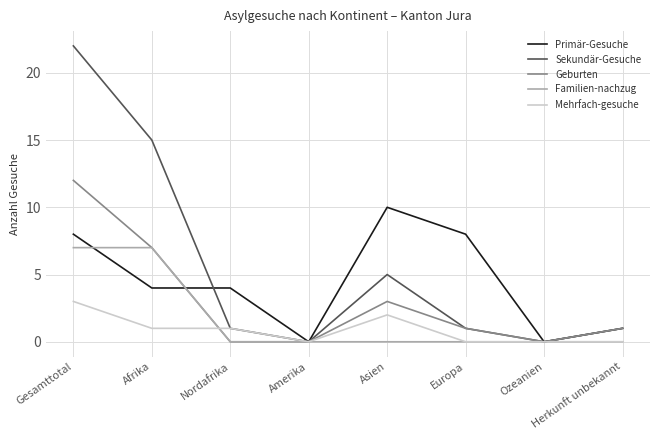

Where does the Geburten series first go above 1?

Gesamttotal